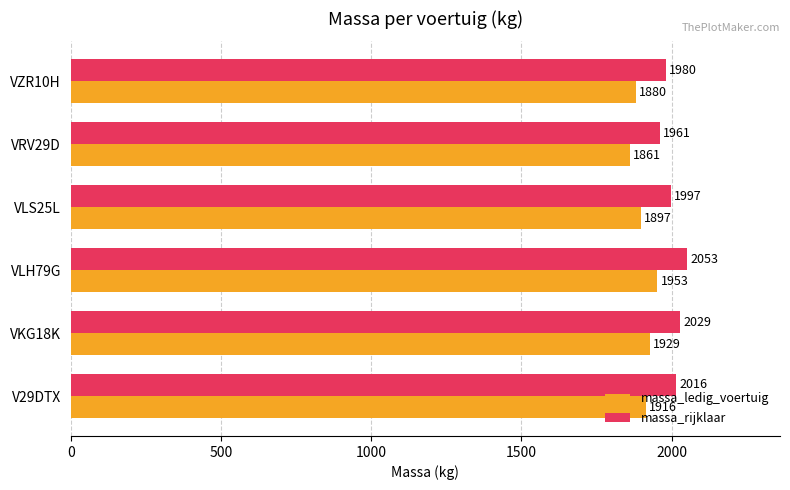

List the series in order of their peak value, highest first.

massa_rijklaar, massa_ledig_voertuig